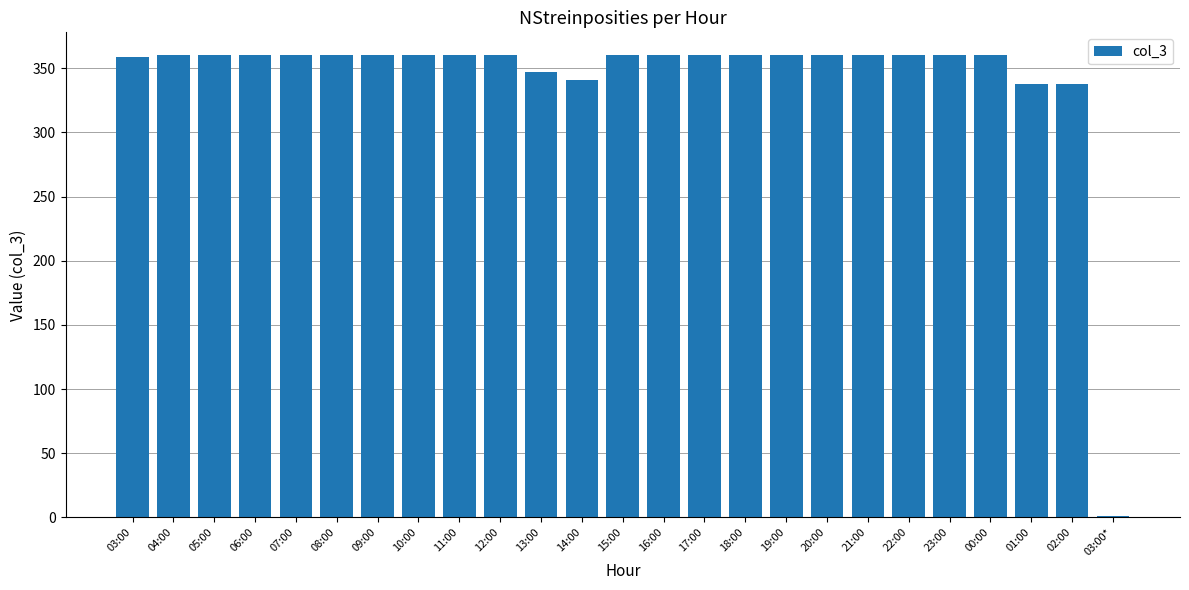

What is the sum of all values?

8564